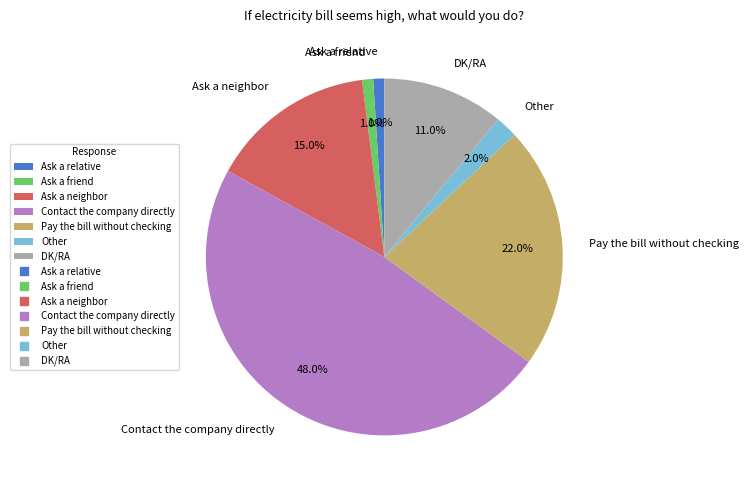

Combined, do Ask a neighbor and DK/RA account for over 50%?

No